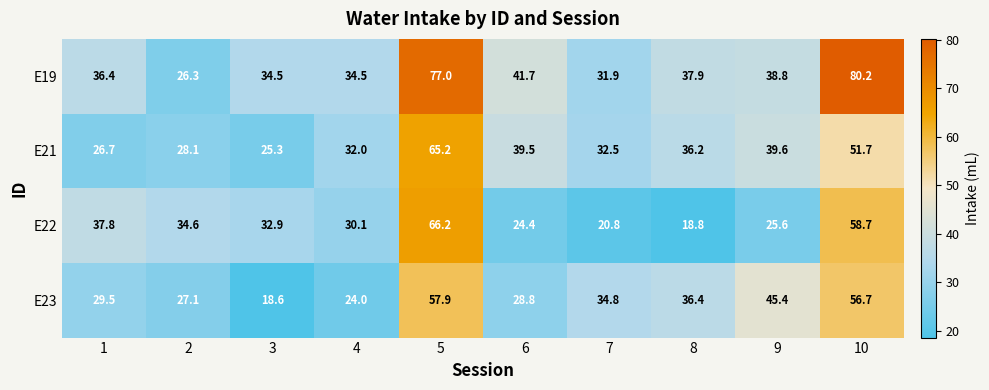

At which category is the sum across all series the highest?

5